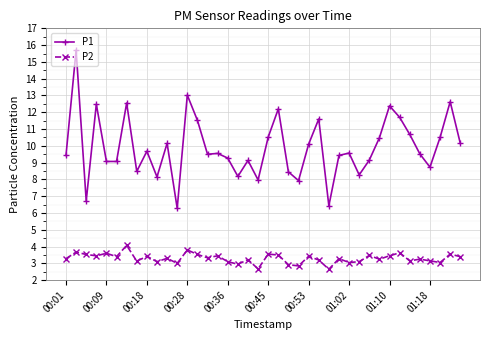

What is the value of the P1 point at the 34th from the left?

11.7